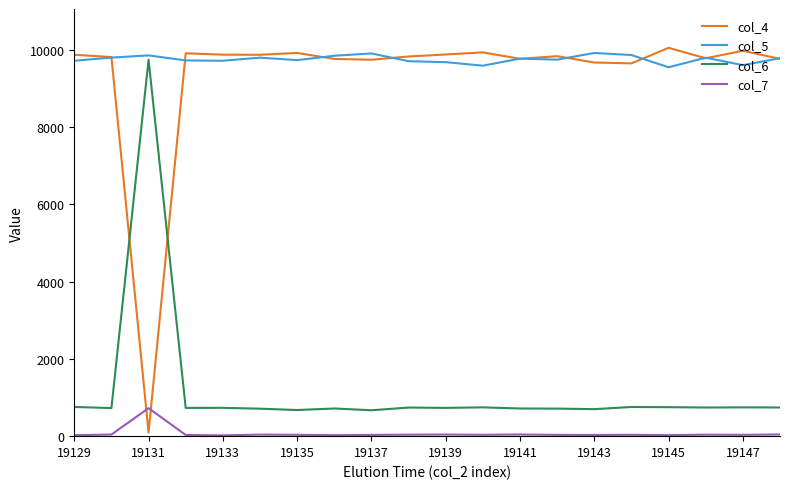

Which series has the widest spread of values?

col_4